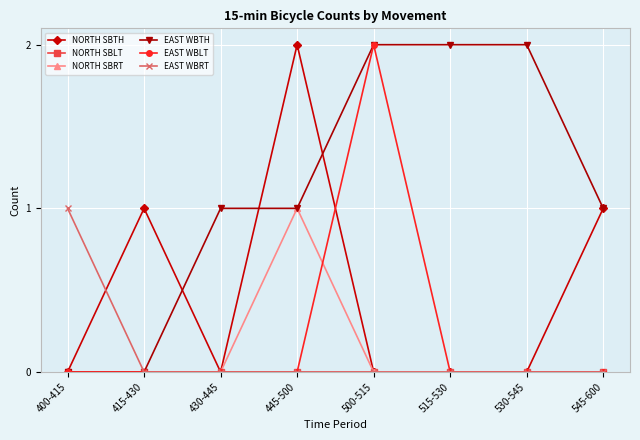

Which series changed the most between 400-415 and 445-500?

NORTH SBTH